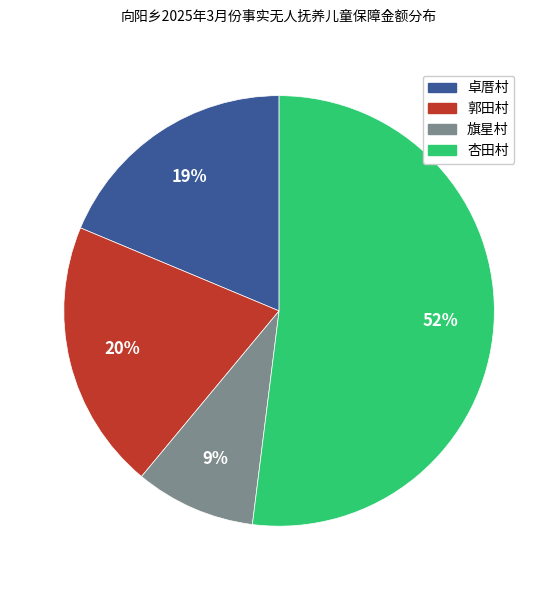

Which slice is the smallest?

旗星村